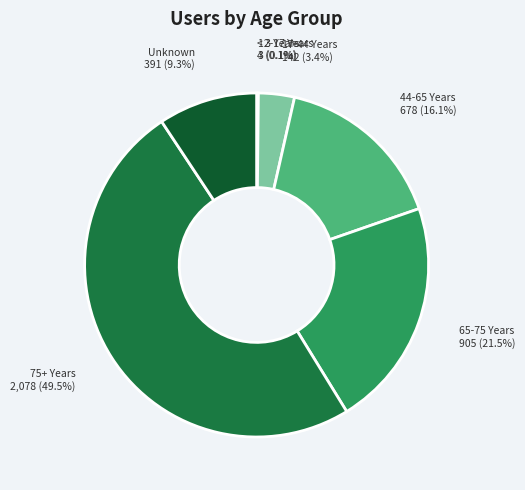

What percentage do 65-75 Years and 75+ Years together represent?

71.0%